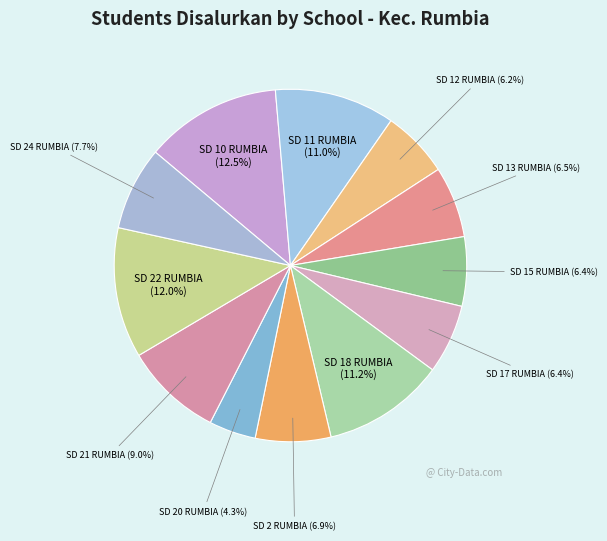

Is there a majority slice in this chart?

No